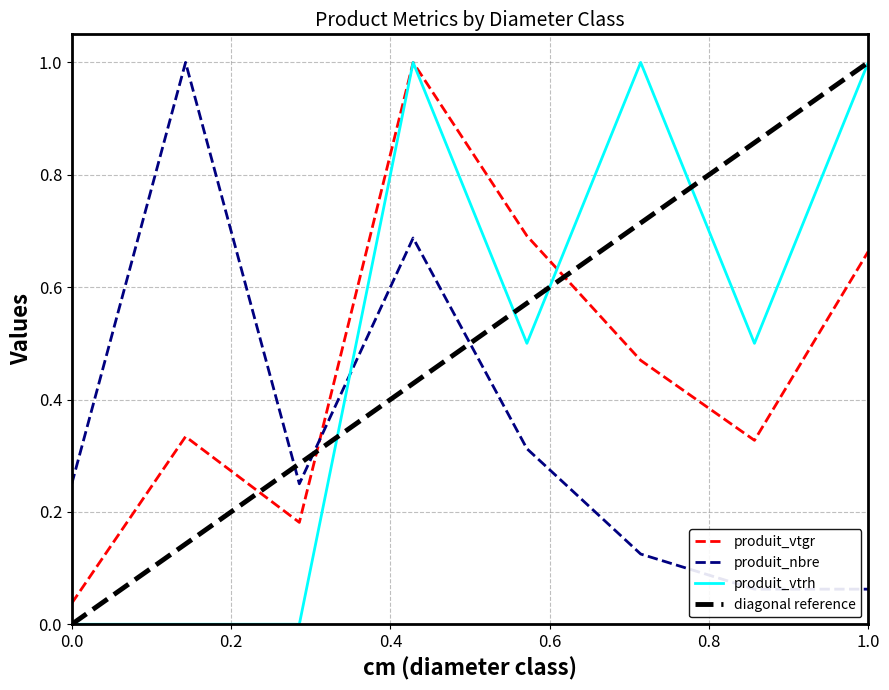

What is the sum of all produit_vtrh values?

4.0